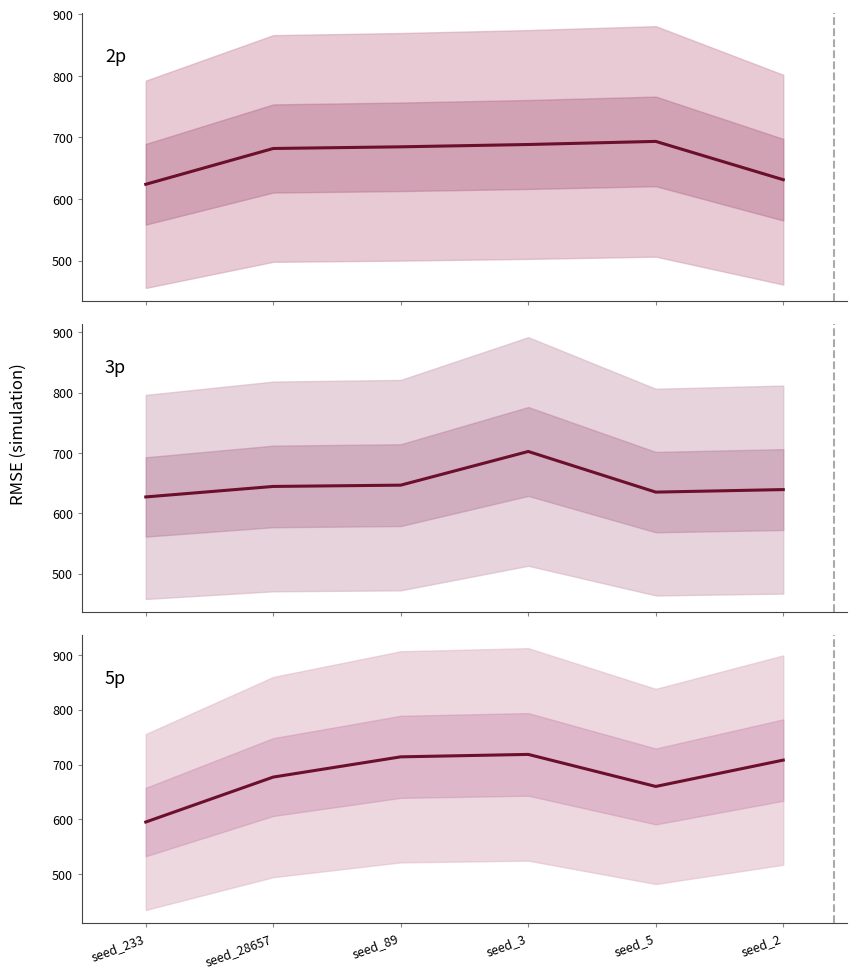

What is the difference between the 3p mean rmse values at seed_233 and seed_5?

8.0